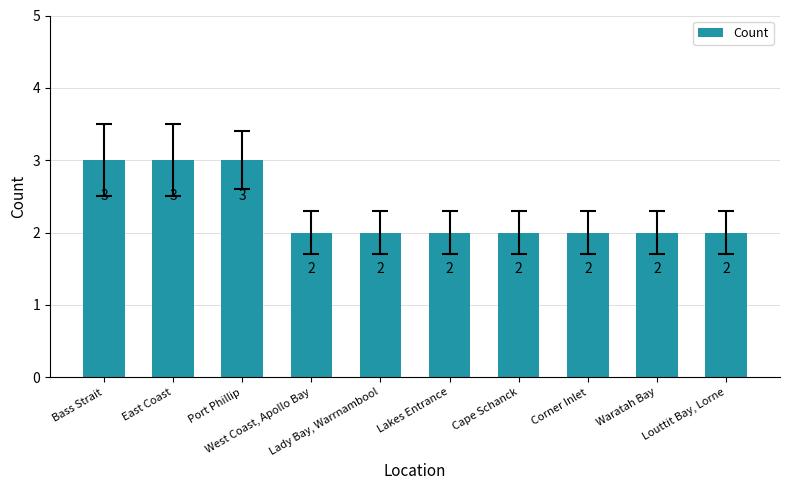

Reading left to right, what are all the values shown in this chart?

3	3	3	2	2	2	2	2	2	2